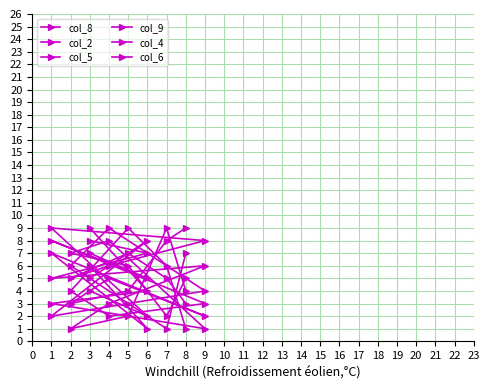

True or false: col_5 and col_4 cross at least once.

True